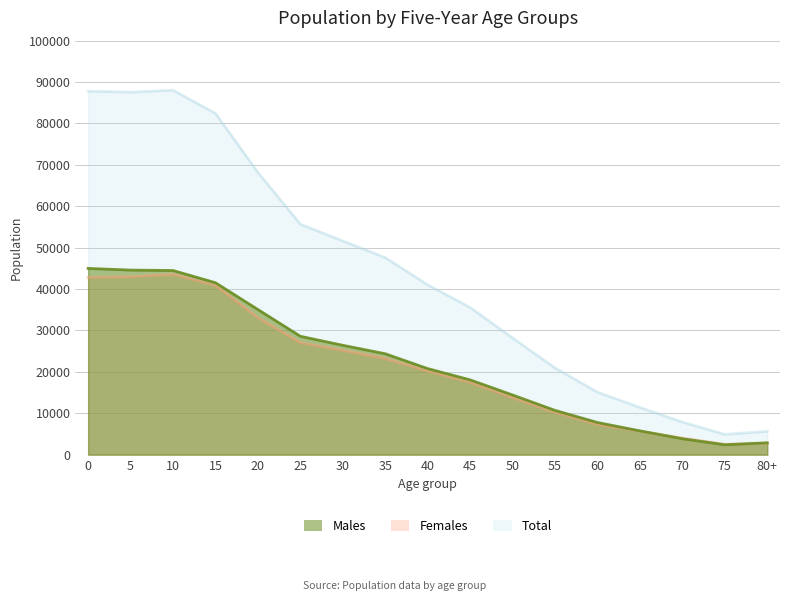

How many data points in Females are above 20224?

8